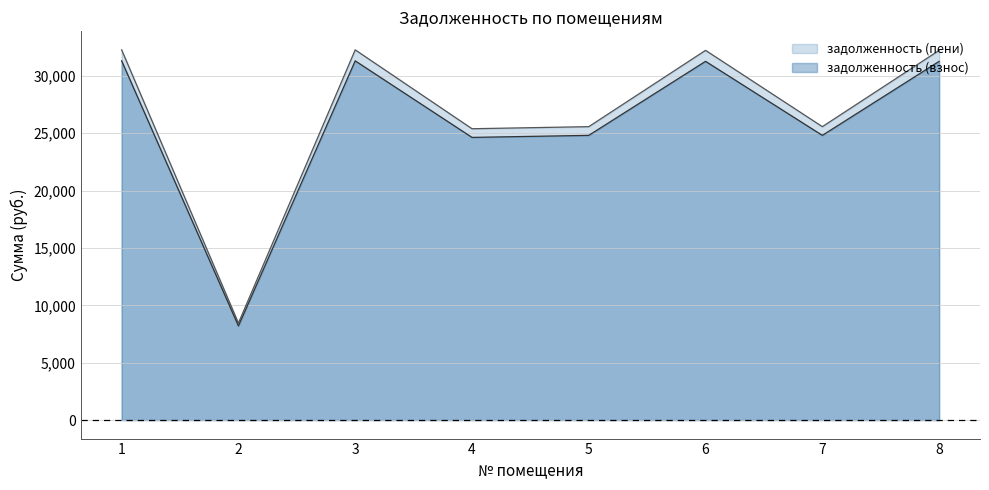

The задолженность (пени) series shows 5754.5 at 5. True or false?

False